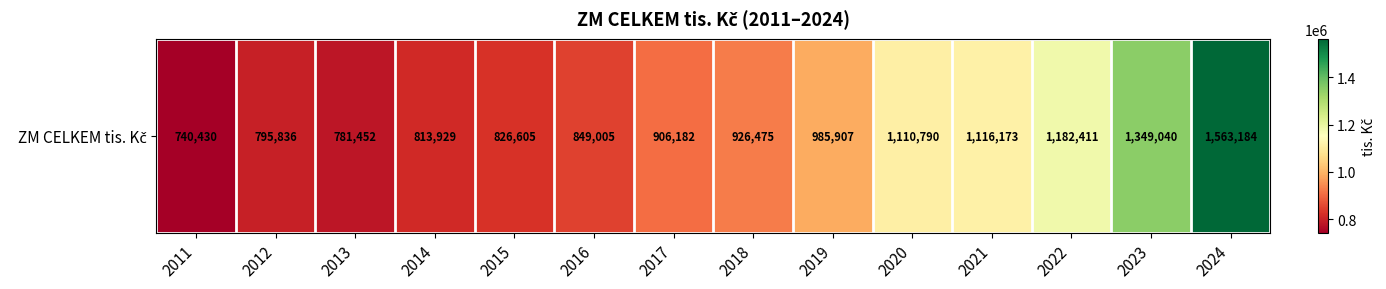

Rank the categories by value from lowest to highest.

2011, 2013, 2012, 2014, 2015, 2016, 2017, 2018, 2019, 2020, 2021, 2022, 2023, 2024